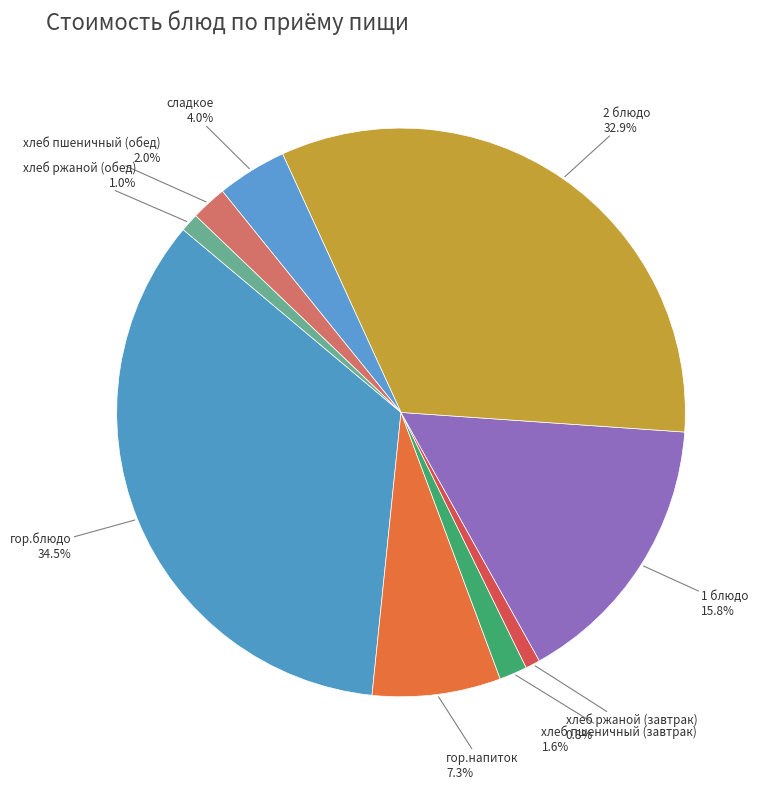

To the nearest percent, what is the average slice percentage?

11%